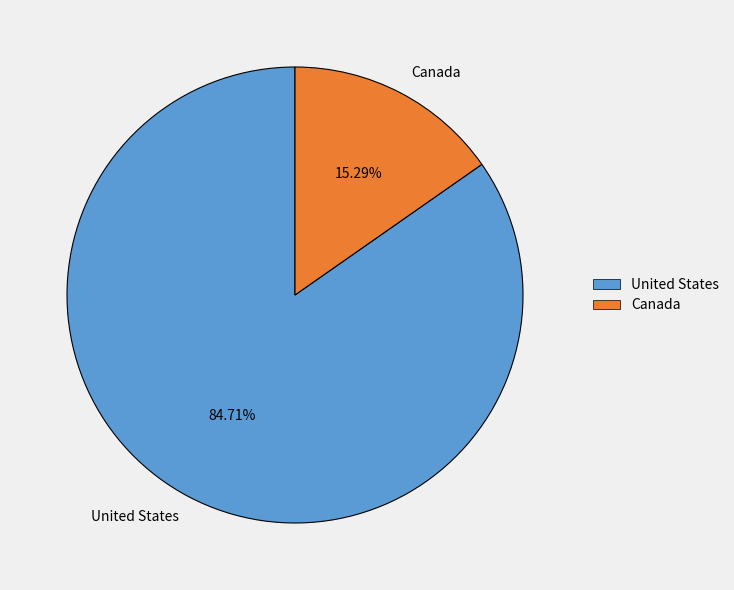

What is the majority slice?

United States